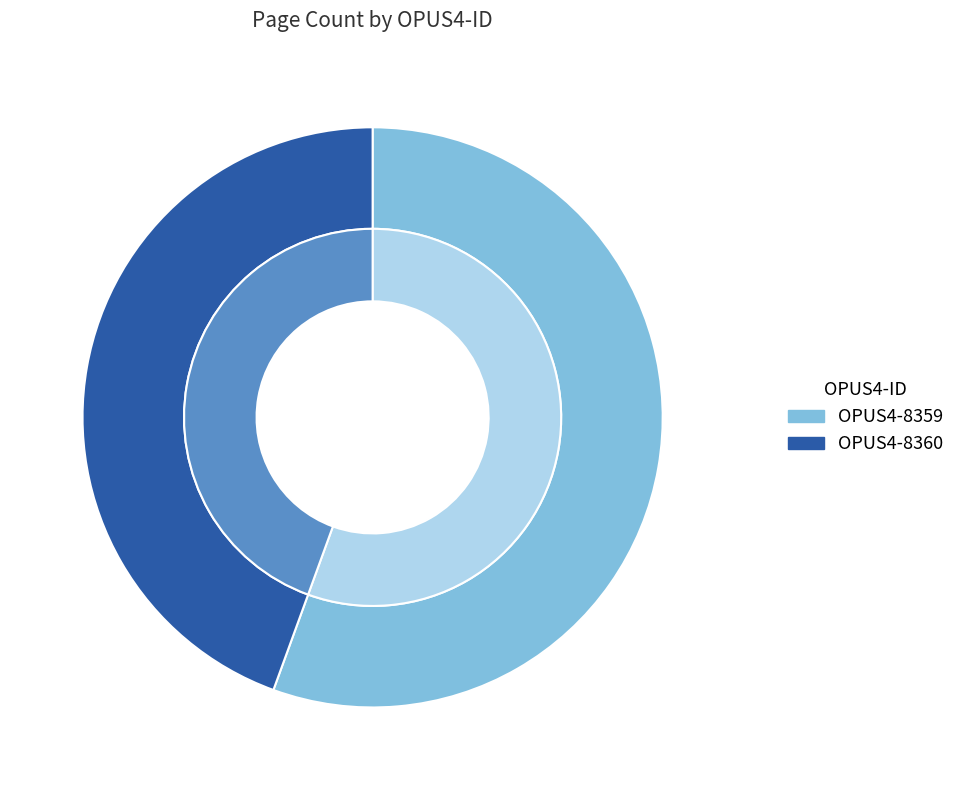

What is the change in value from OPUS4-8359 to OPUS4-8360?

-1